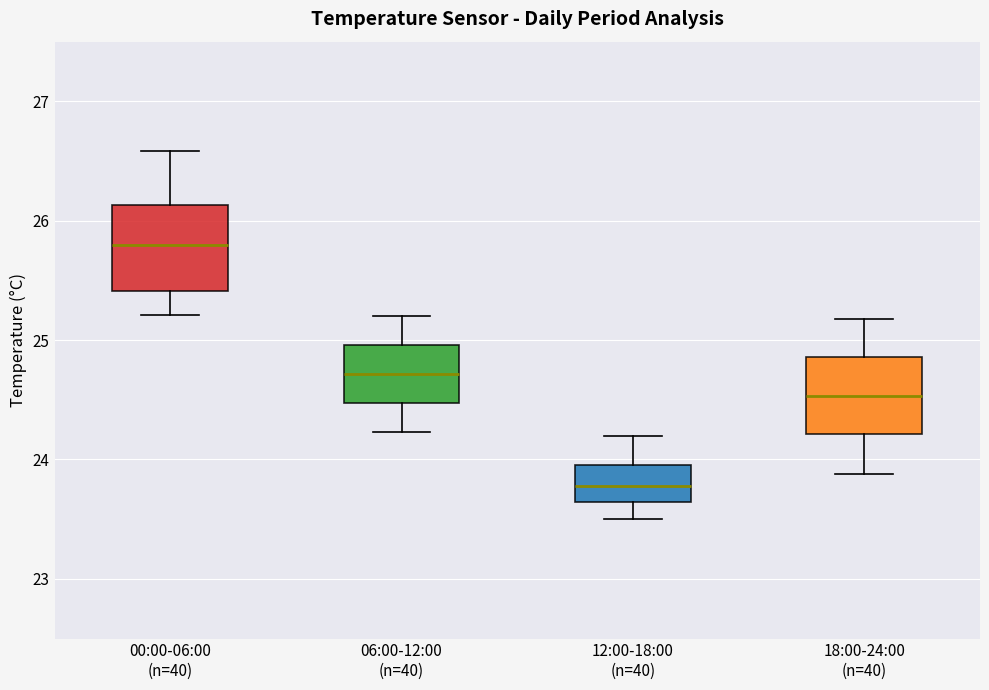

Which box has the highest median line?

00:00-06:00 (n=40)